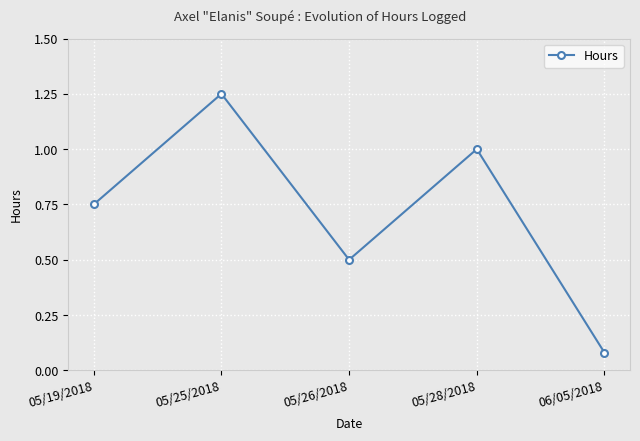

What position from the left is 06/05/2018?

5